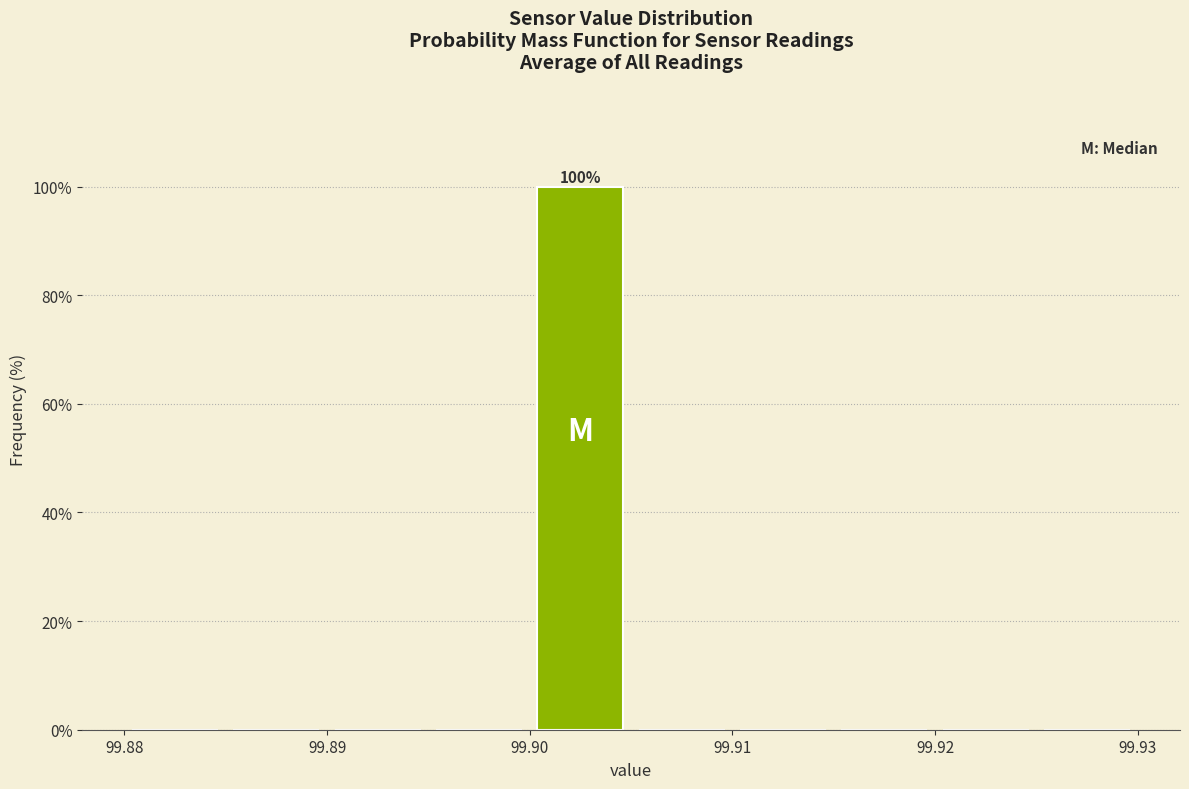

Which range on the x-axis has the tallest bar?

99.900 to 99.905